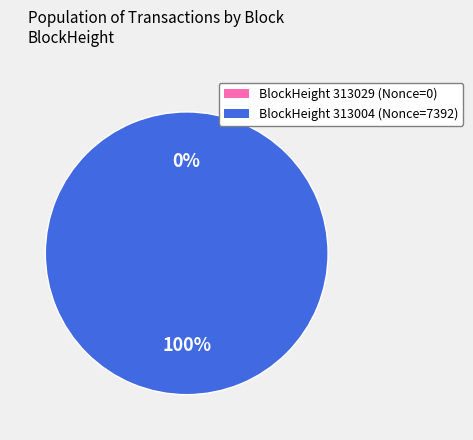

How many segments does this pie chart have?

2